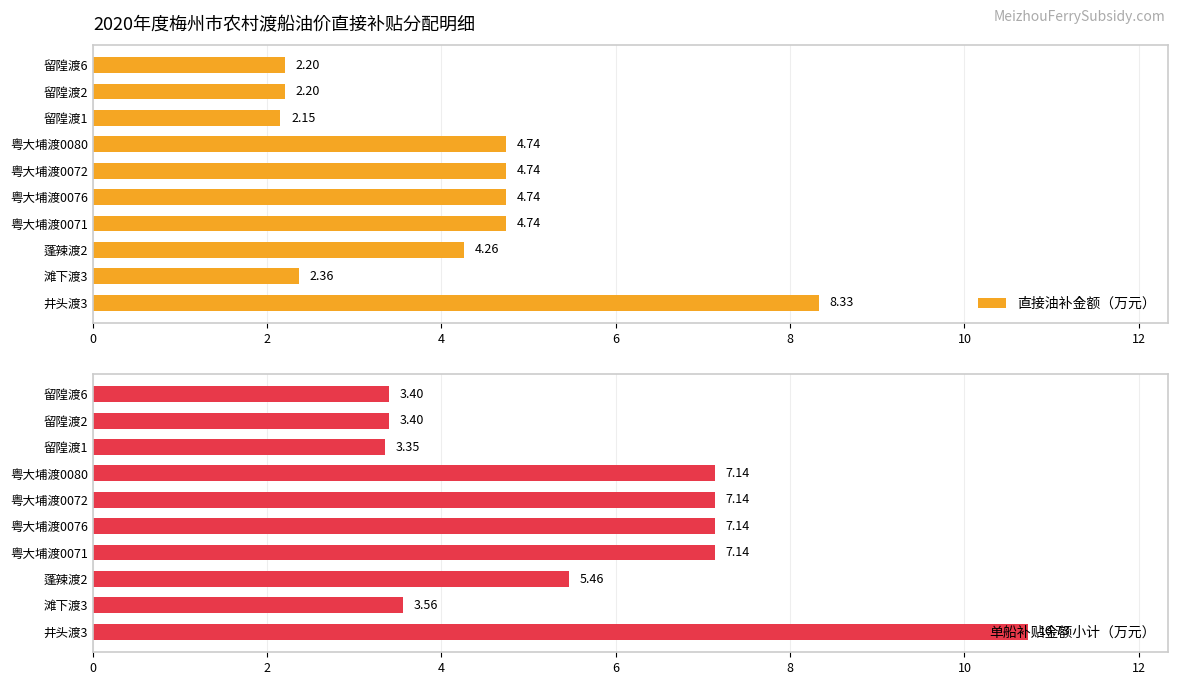

What is the difference between the maximum and minimum values in the 直接油补金额（万元） series?

6.2